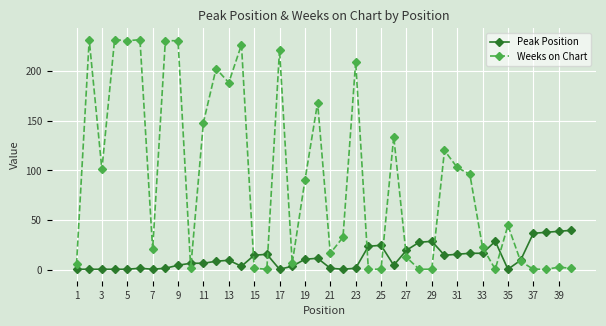

Which series has the widest spread of values?

Weeks on Chart